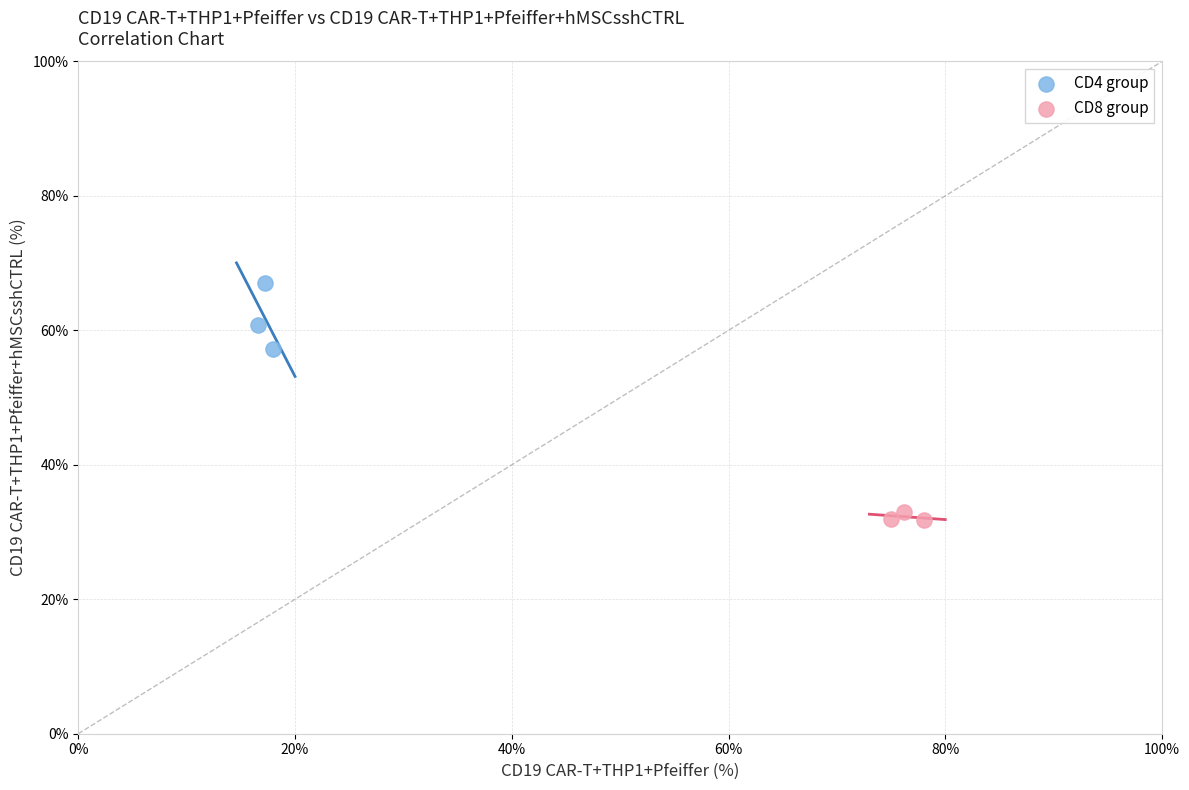

Which series has the widest spread of Y values?

CD4 group